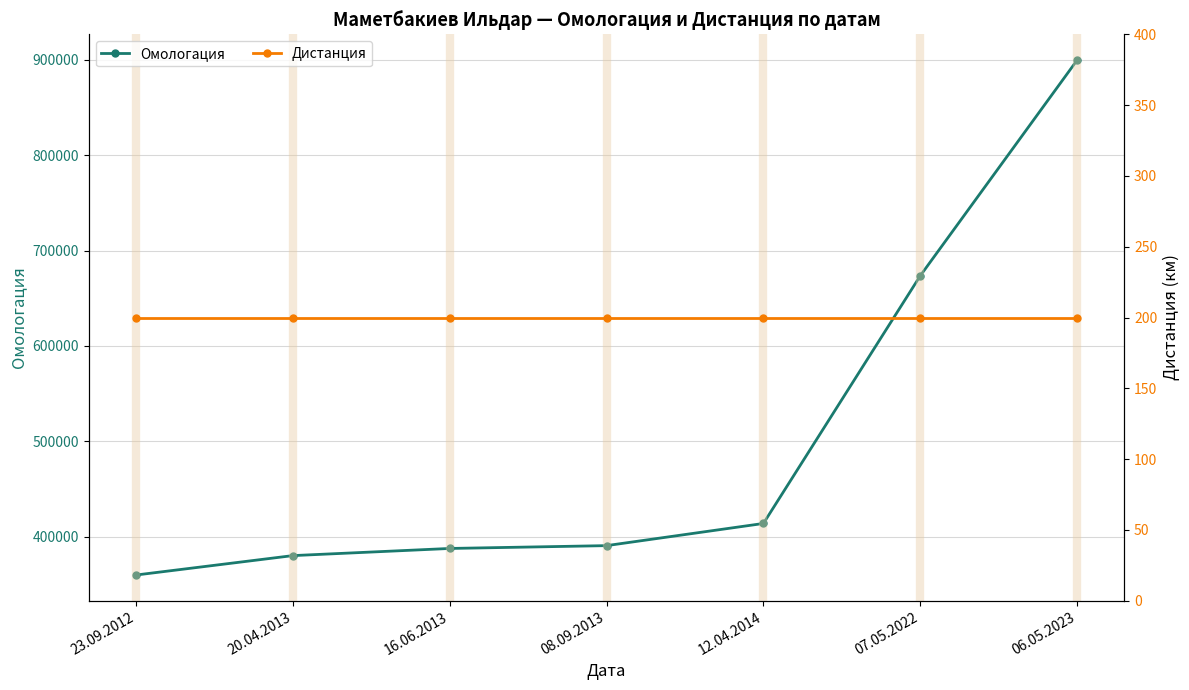

How many series are shown in this chart?

2